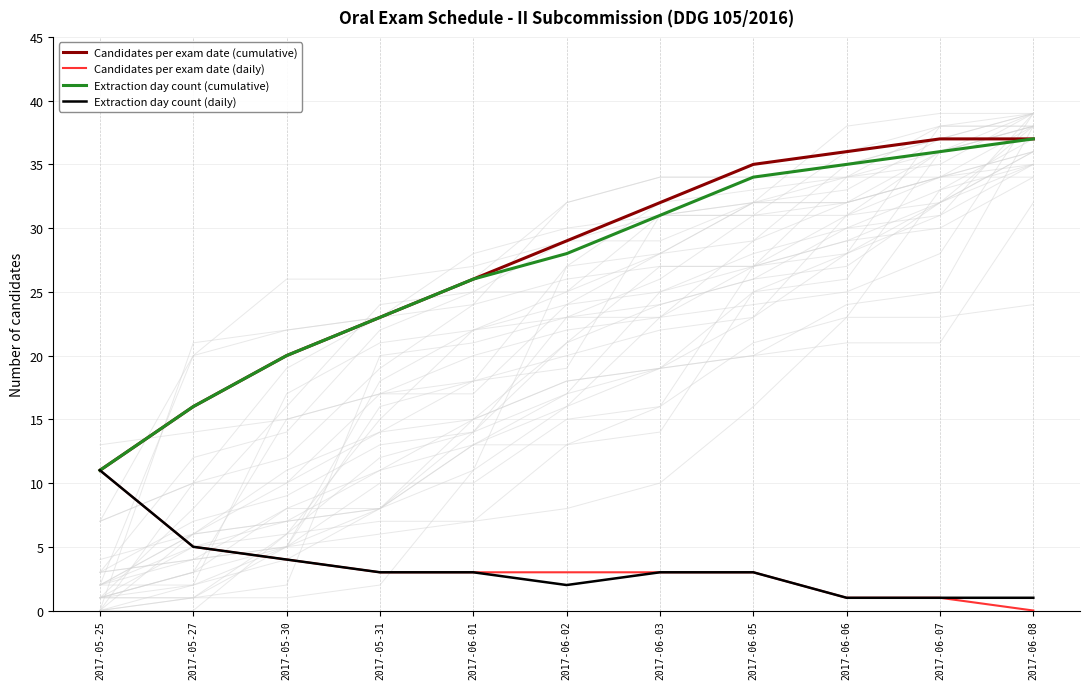

Is the value of Candidates per exam date (daily) at 2017-06-01 greater than the value of Candidates per exam date (cumulative) at 2017-06-08?

No